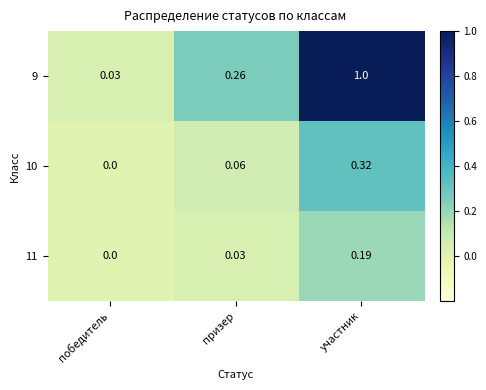

At which label is 11 closest to 0?

победитель